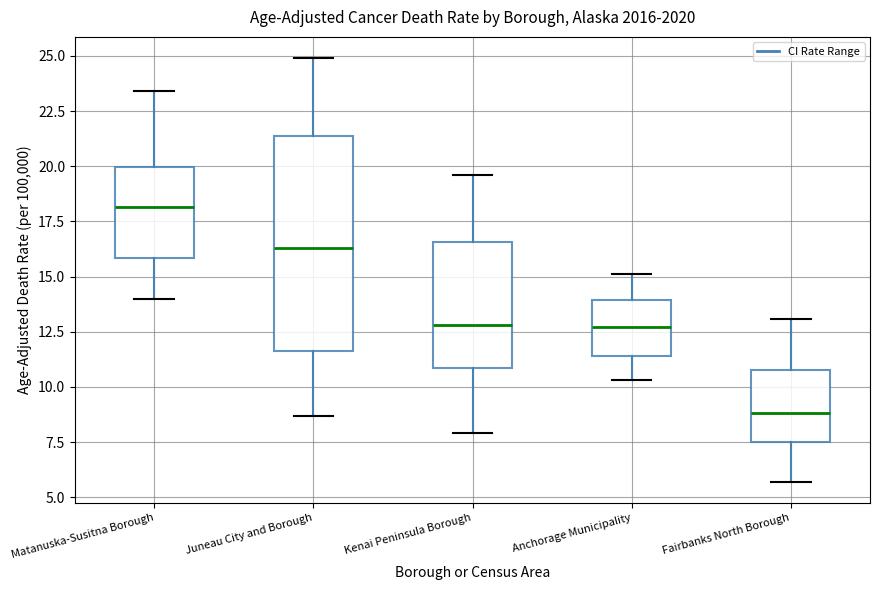

Reading left to right, transcribe this box plot: for each box, give where its median line is, the range the box spans, and where its two whiskers end, as read against the y-axis. The values are not printed on the chart, so give them approximately, as read against the axis.

Matanuska-Susitna Borough: median 18.0, box 16.0 to 20.0, whiskers 14.0 to 23.5
Juneau City and Borough: median 16.5, box 11.5 to 21.5, whiskers 8.5 to 25.0
Kenai Peninsula Borough: median 13.0, box 11.0 to 16.5, whiskers 8.0 to 19.5
Anchorage Municipality: median 12.5, box 11.5 to 14.0, whiskers 10.5 to 15.0
Fairbanks North Borough: median 9.0, box 7.5 to 11.0, whiskers 5.5 to 13.0